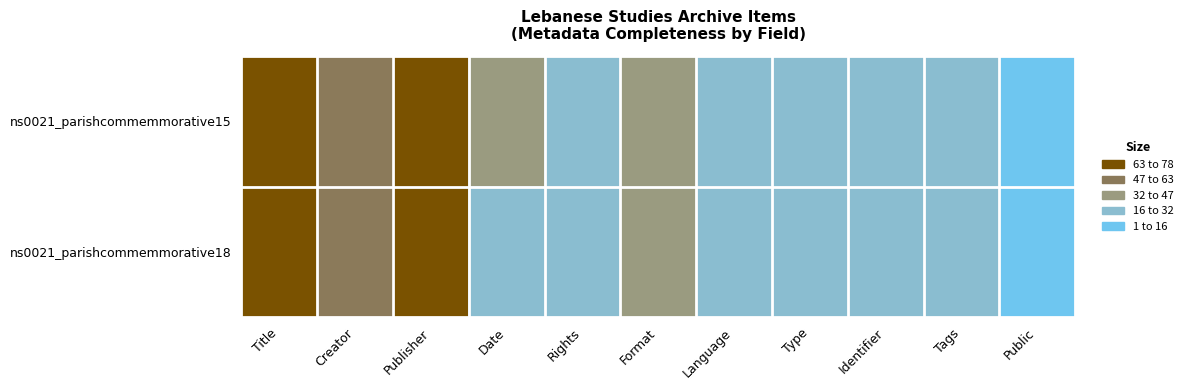

Rank the series by their average value, from lowest to highest.

ns0021_parishcommemmorative18, ns0021_parishcommemmorative15